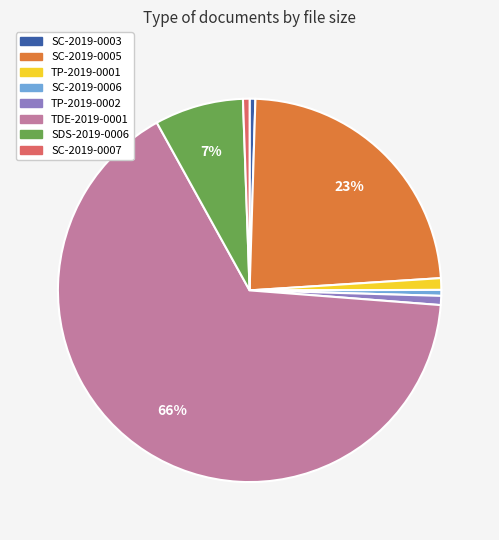

Is it true that TDE-2019-0001 is 66% of the pie?

True